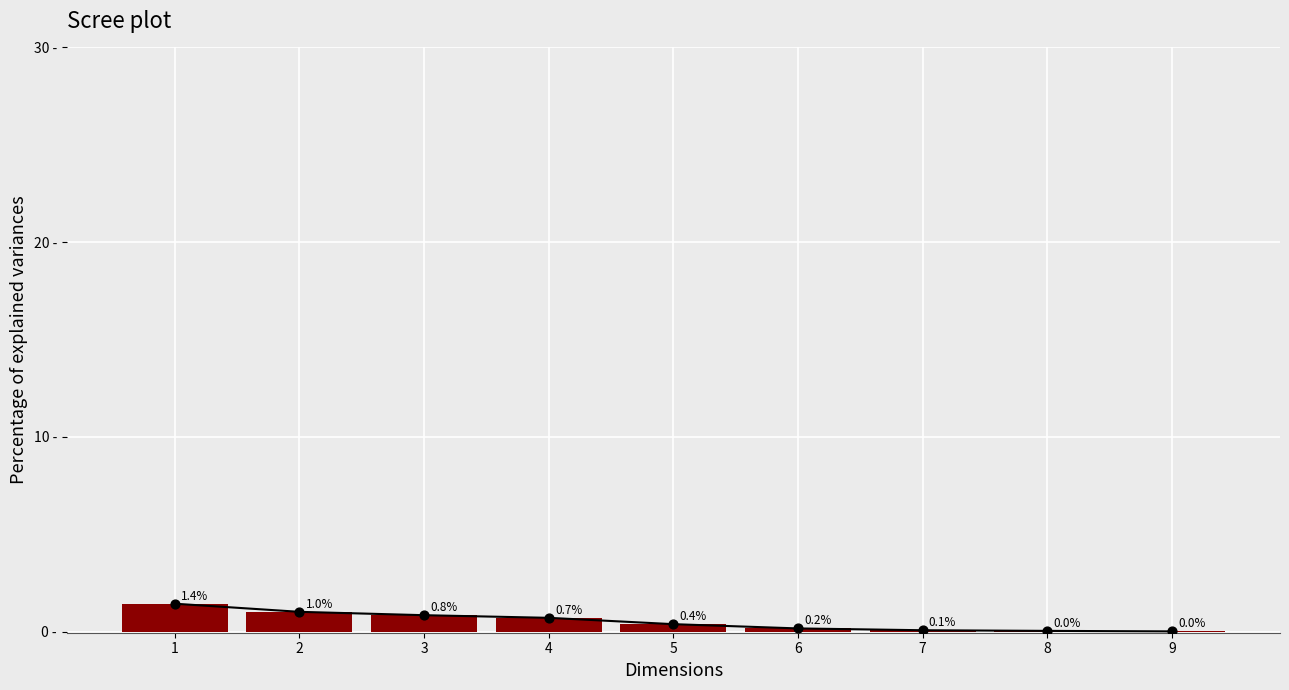

Between 3 and 2, which is larger?

2